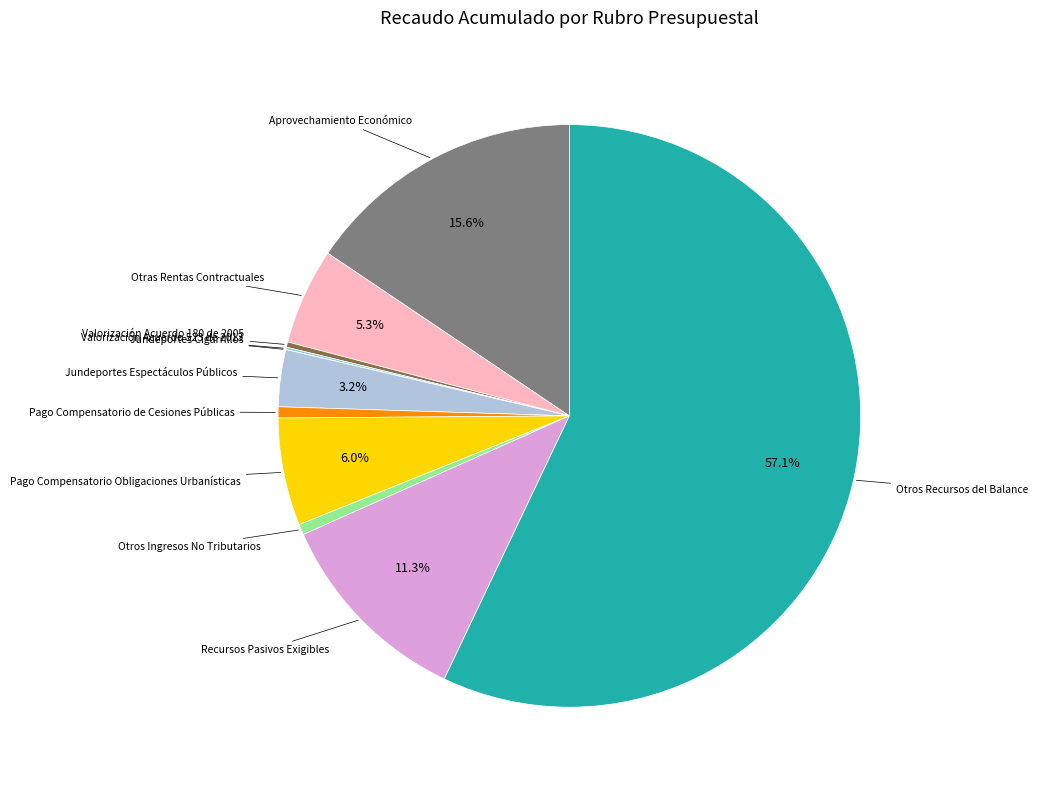

Is there any slice that represents more than half of the pie?

Yes